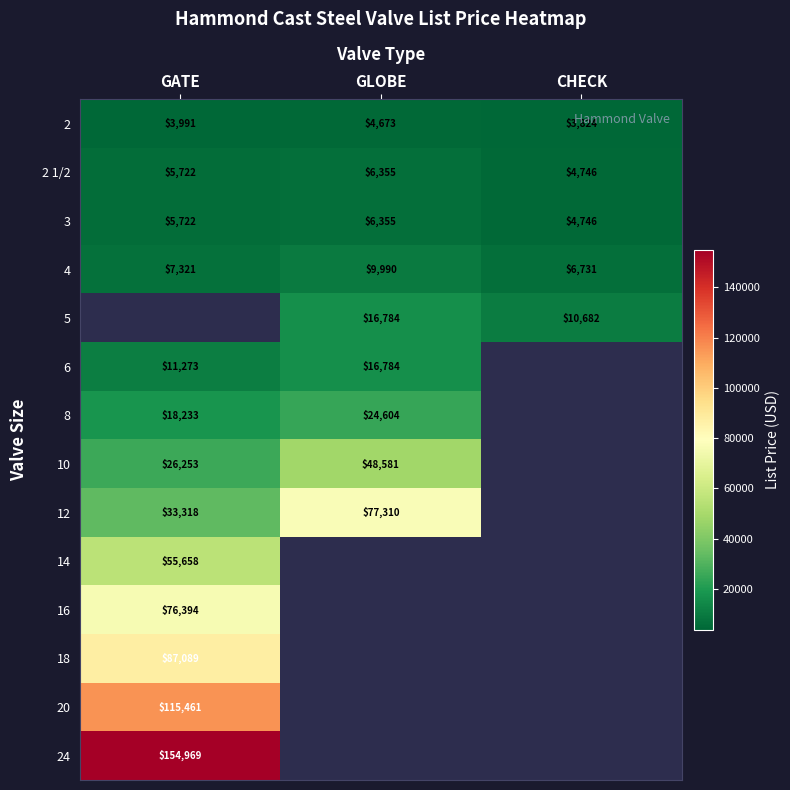

Where is 4 nearest to the value 8360?

GATE